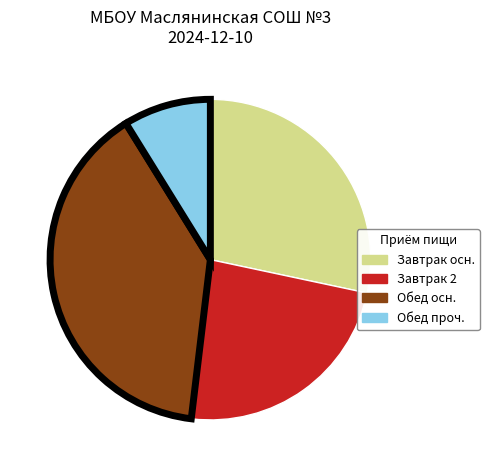

Is there a majority slice in this chart?

No